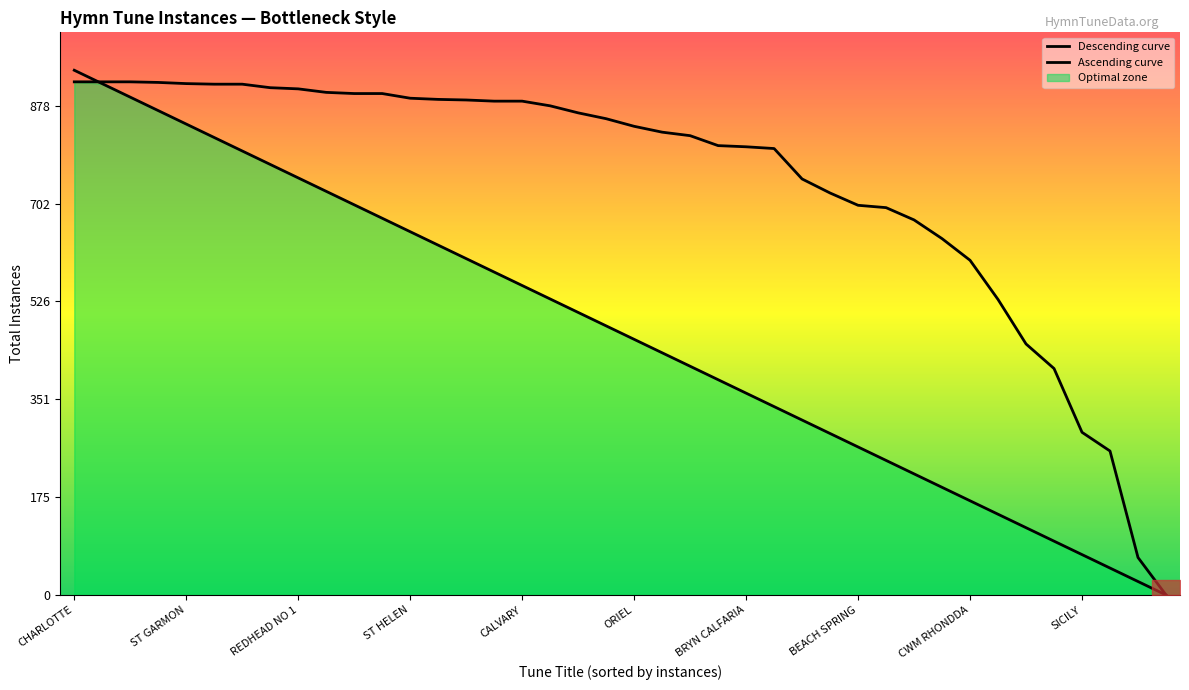

Is it true that Ascending curve equals 362.2 at BRYN CALFARIA?

True